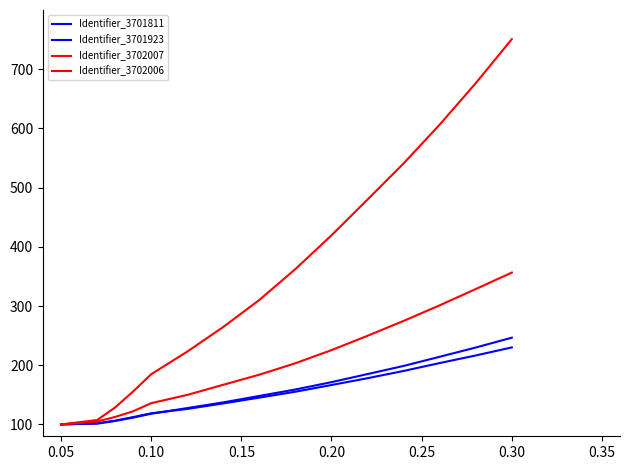

How many values in the Identifier_3702007 series are below 184?

7